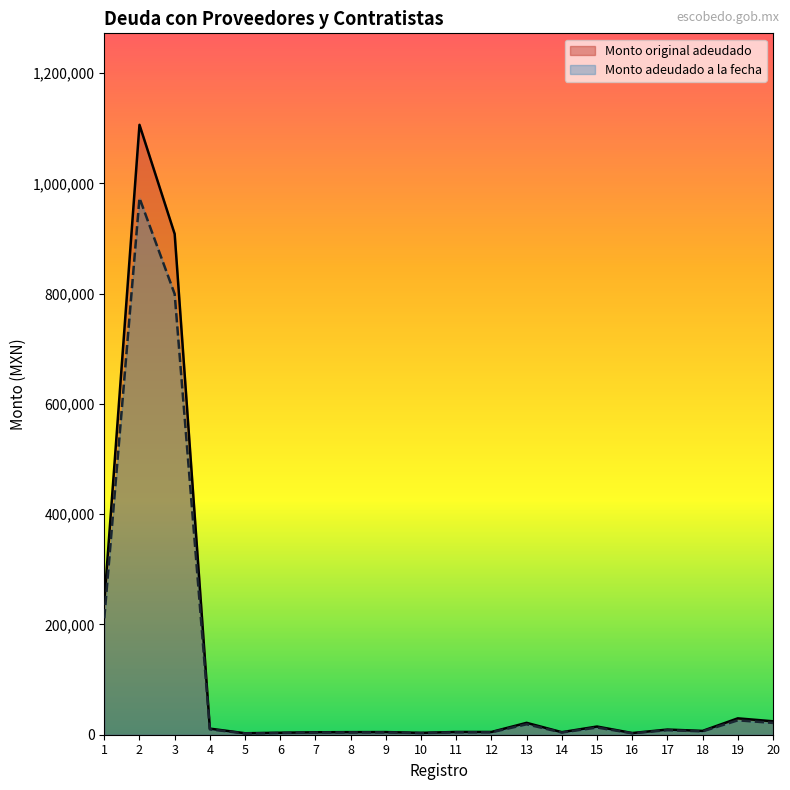

How many lines are shown in the chart?

2